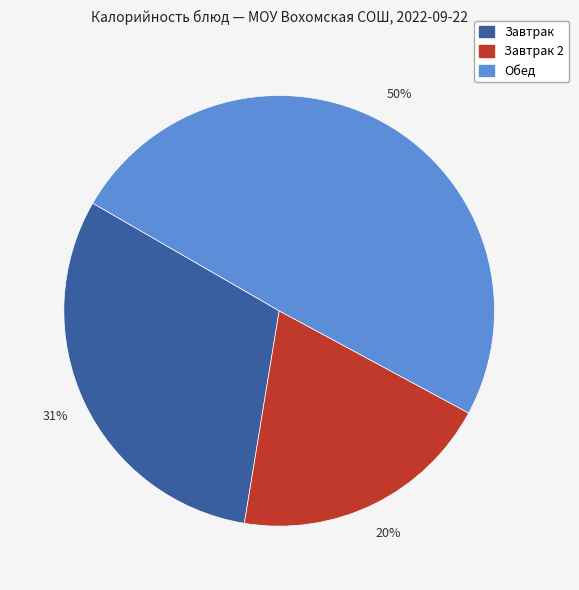

To the nearest percent, what is the difference between the largest and smallest slice percentages?

30%